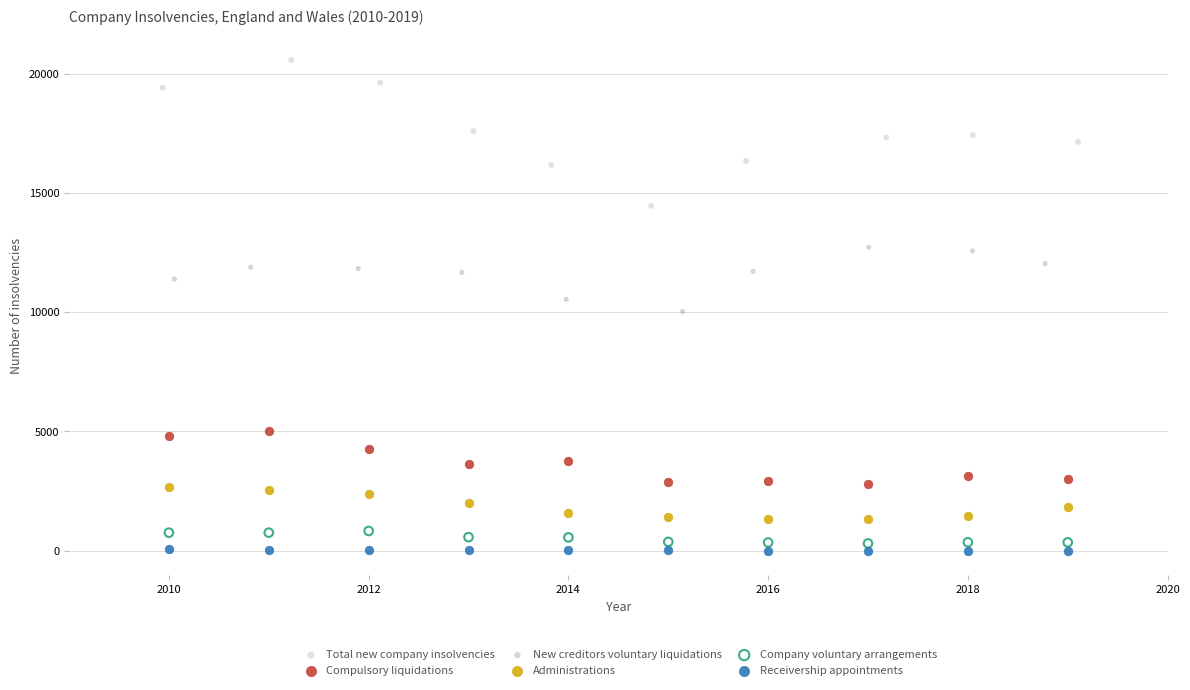

Which series has the widest spread of Y values?

Total new company insolvencies